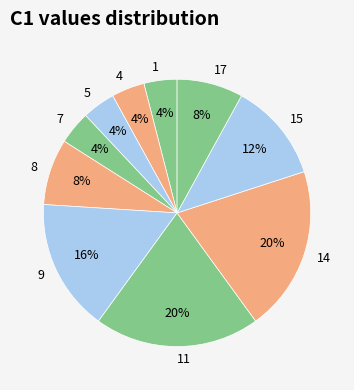

What is the ratio of the value at 9 to the value at 15?

1.3